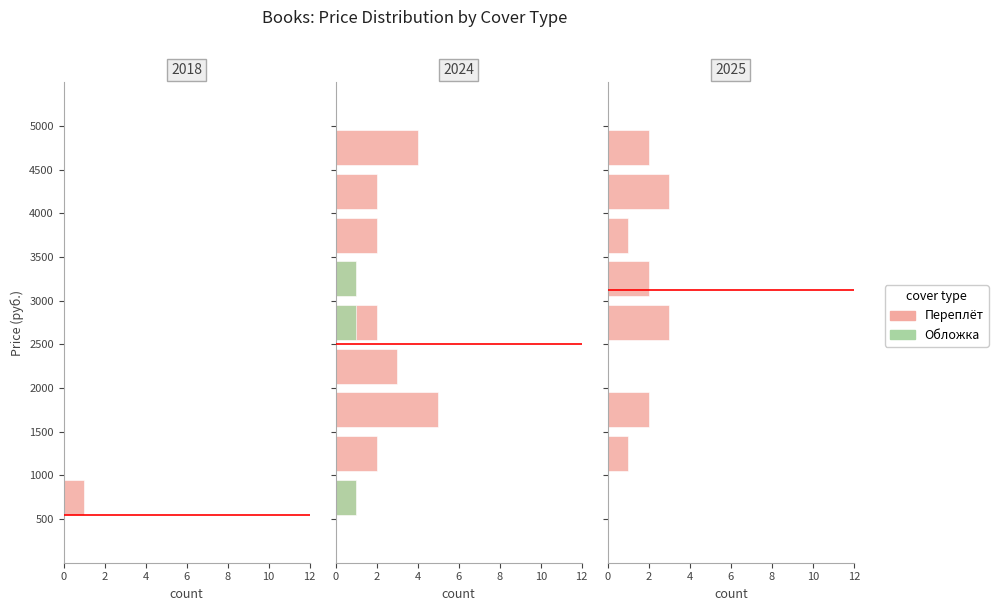

What are all the series names shown in the legend?

Переплёт, Обложка